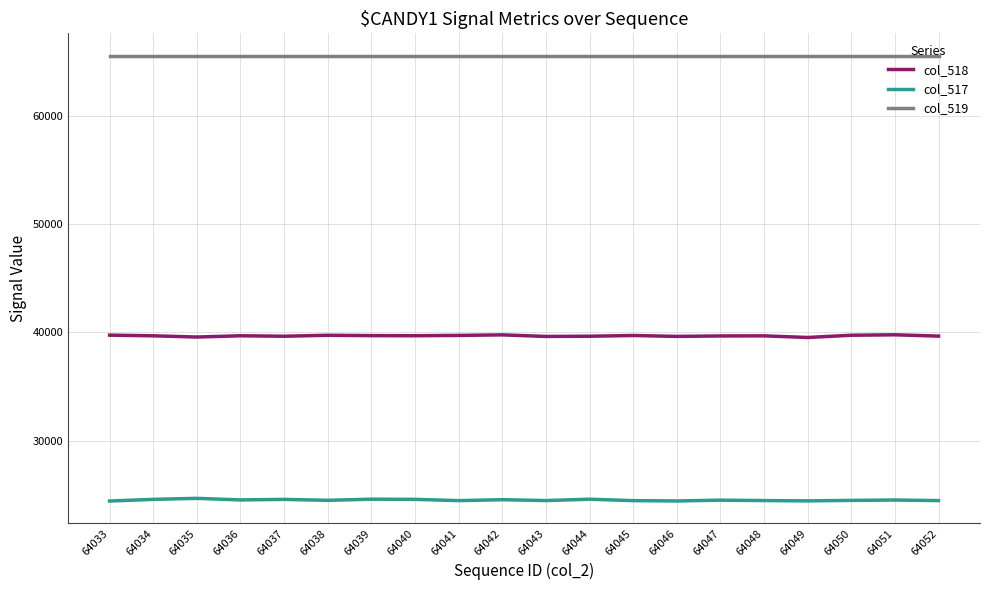

What is the total value across all series at 64039?

129845